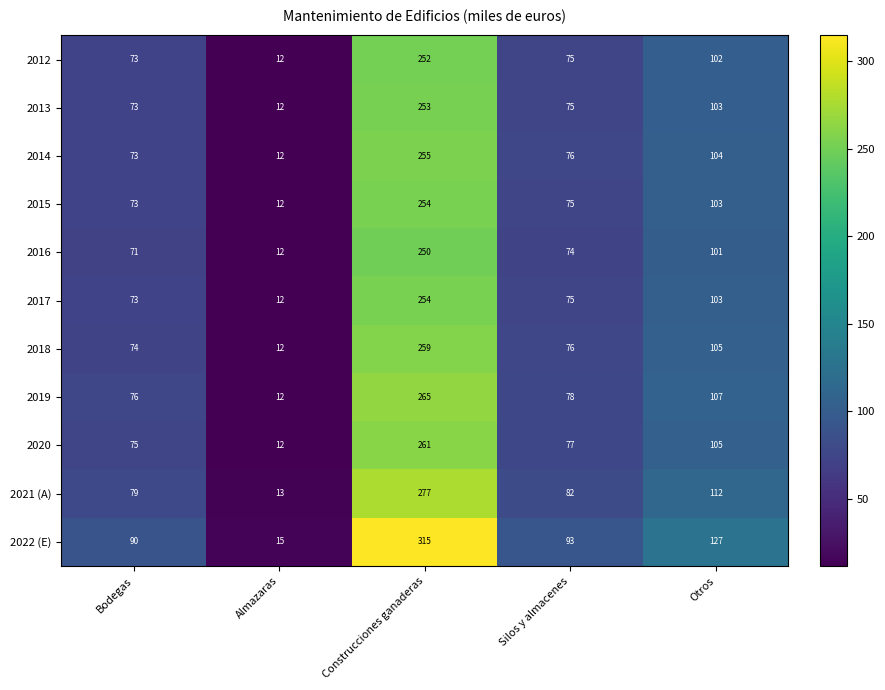

What is the sum of the 2016 values at Bodegas and Construcciones ganaderas?

321